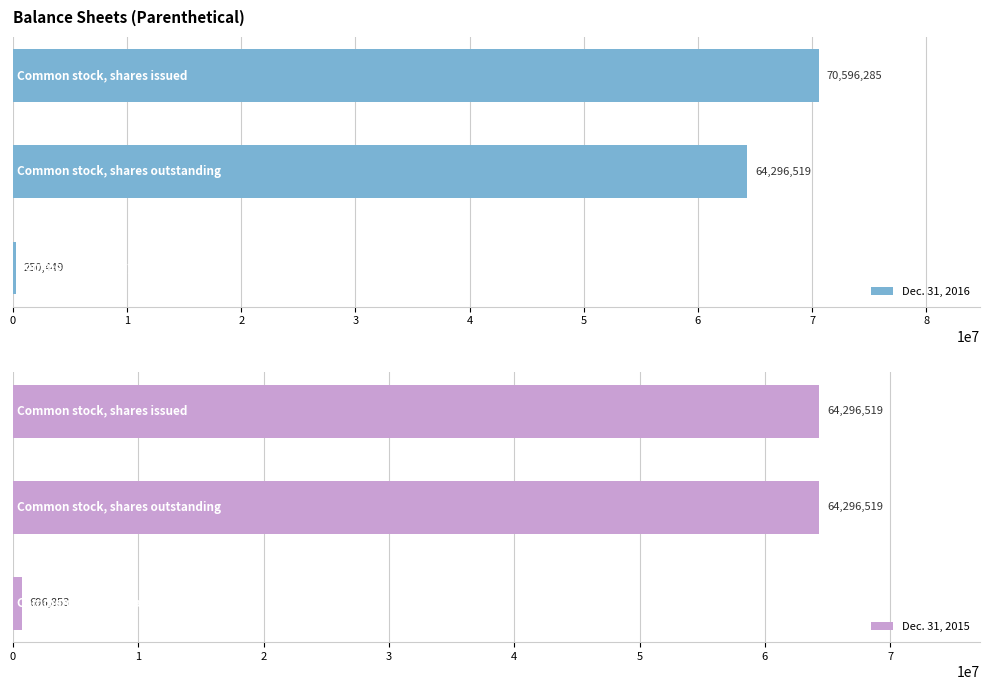

What is the value of the Dec. 31, 2015 bar at the 1st from the left?

64296519